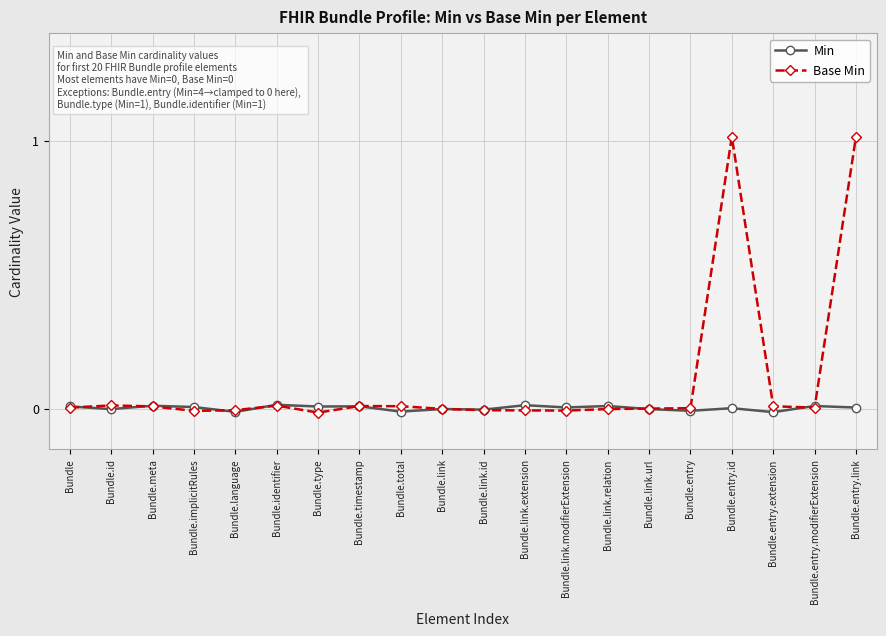

Rank the series by their maximum value, from lowest to highest.

Min, Base Min